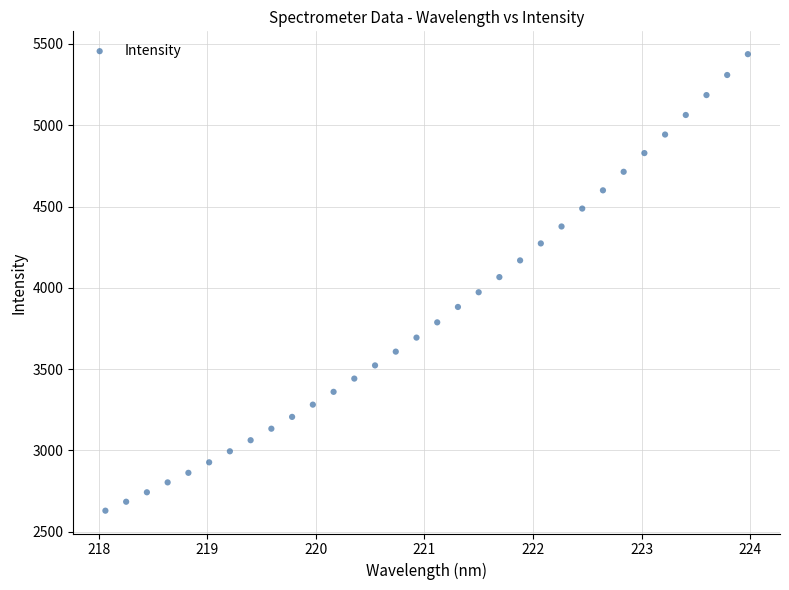

What is the range of Y values (max minus min)?

2808.8